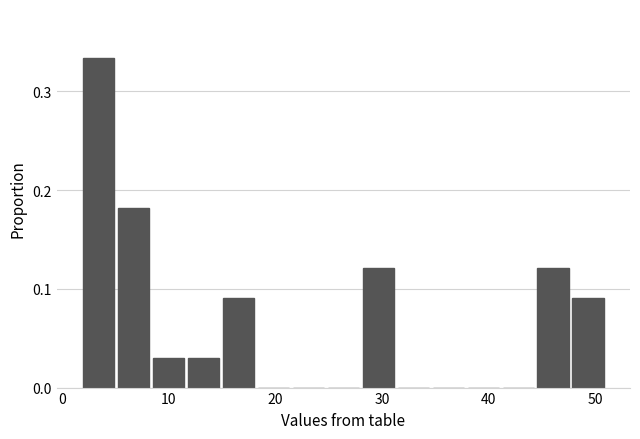

Read against the x-axis, roughly where is the centre of the tallest bar?

3